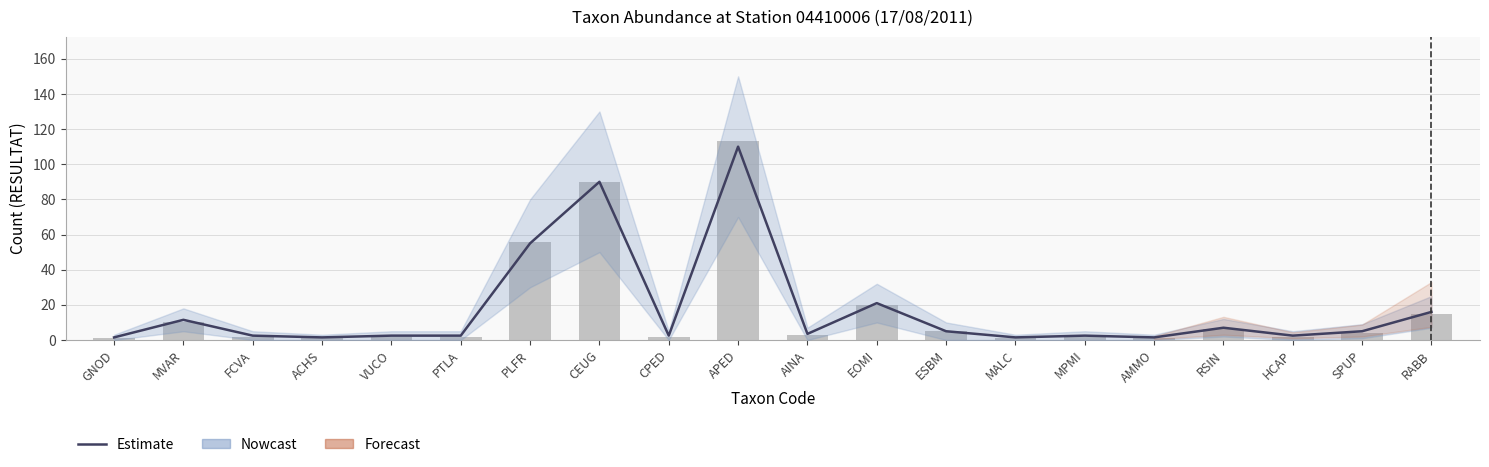

How many categories are shown in the chart?

20